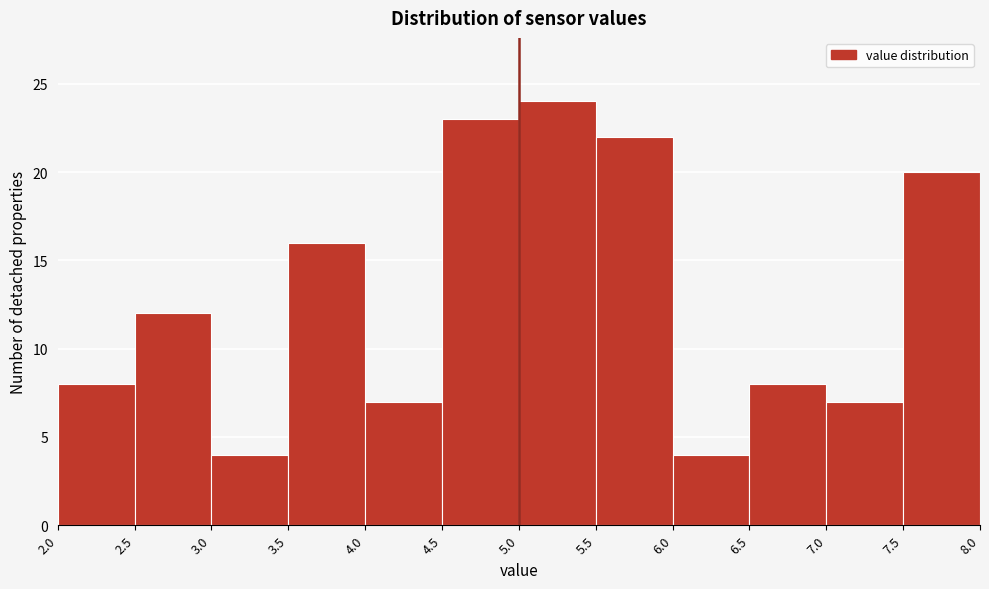

Reading left to right, list every bar in this chart as the range it spans on the x-axis followed by its height. The values are not printed on the chart, so give them approximately, as read against the axis.

2.0 to 2.5: 8
2.5 to 3.0: 12
3.0 to 3.5: 4
3.5 to 4.0: 16
4.0 to 4.5: 7
4.5 to 5.0: 23
5.0 to 5.5: 24
5.5 to 6.0: 22
6.0 to 6.5: 4
6.5 to 7.0: 8
7.0 to 7.5: 7
7.5 to 8.0: 20